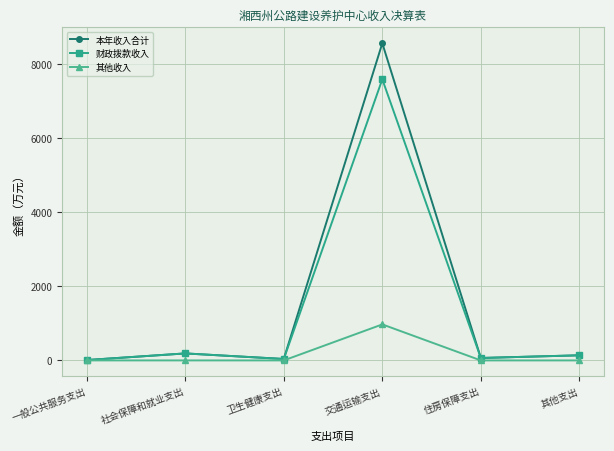

Is this an area chart (filled region under the line)?

No